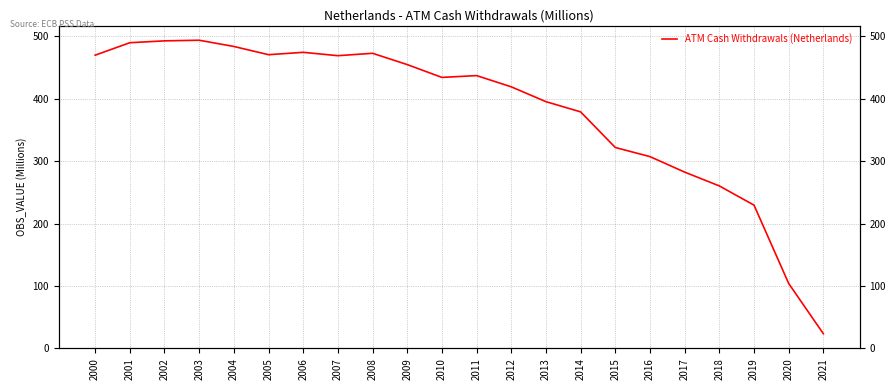

The value at 2016 is 307.3. True or false?

True